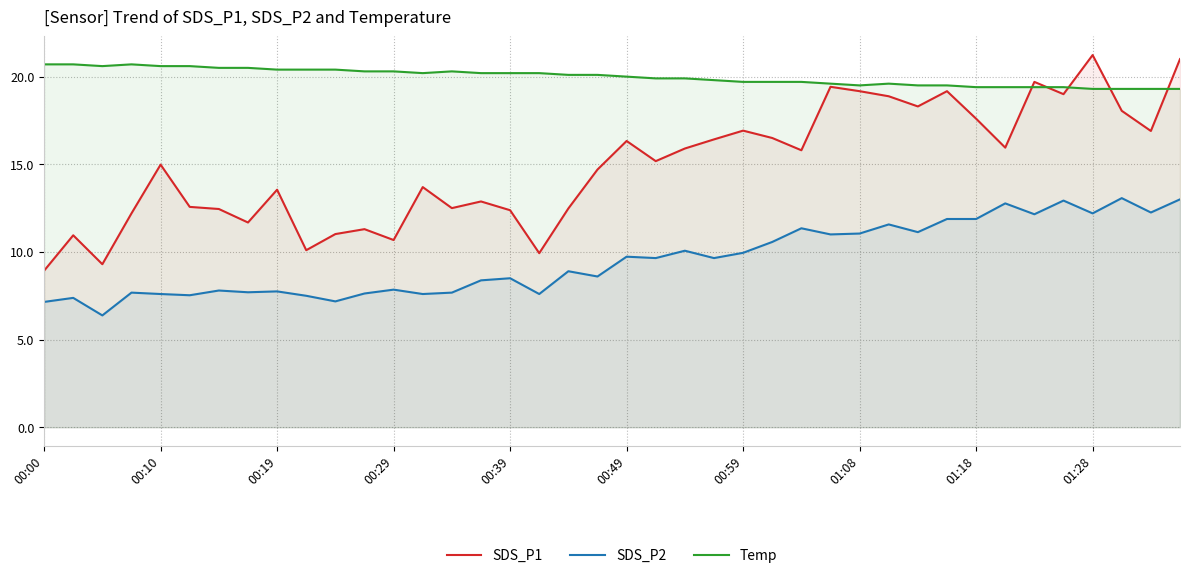

What is the sum of the Temp values at 00:49 and 01:18?

39.4